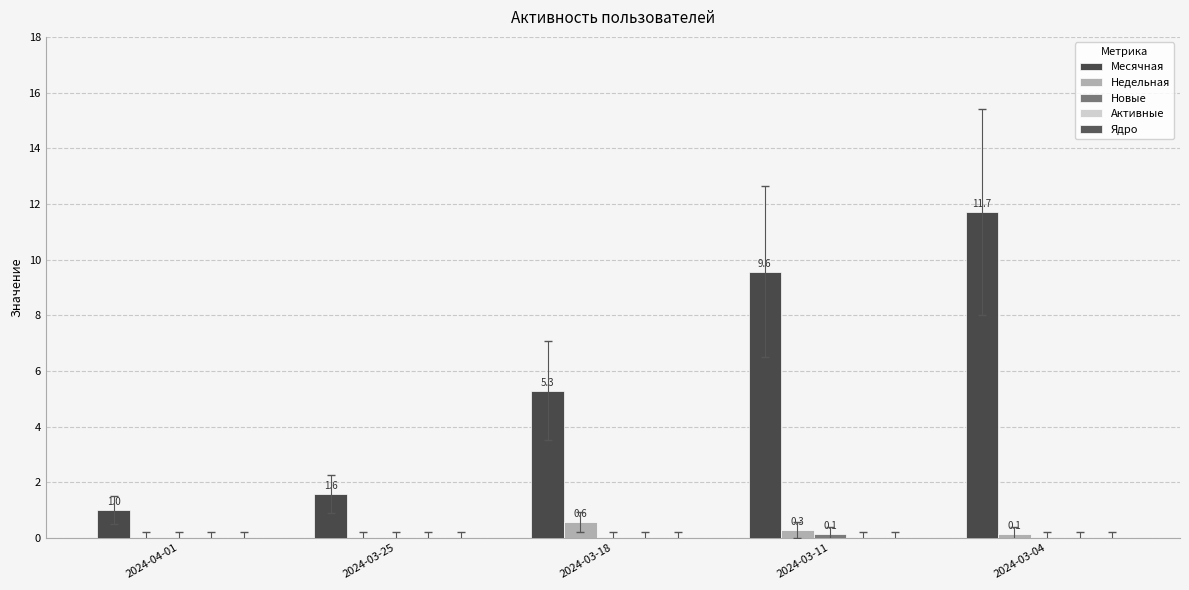

Does the chart contain stacked bars?

No